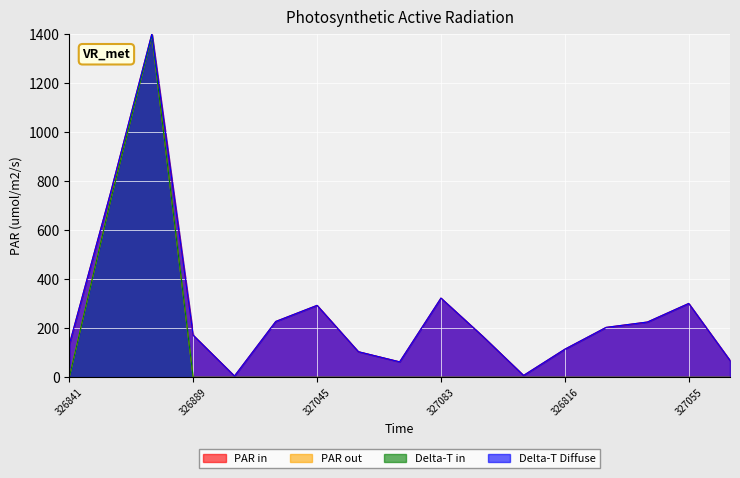

Where is PAR in nearest to the value 702?

327634